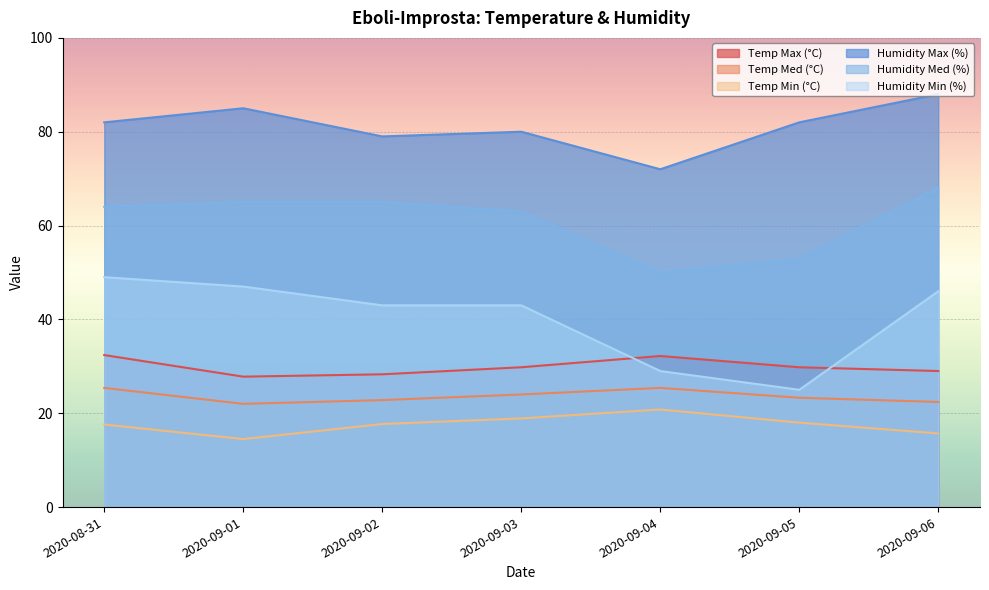

Reading left to right, what are all the values shown in this chart?

Temp Max (°C): 2020-08-31=32.4	2020-09-01=27.8	2020-09-02=28.3	2020-09-03=29.8	2020-09-04=32.2	2020-09-05=29.8	2020-09-06=29.0
Temp Med (°C): 2020-08-31=25.4	2020-09-01=22.0	2020-09-02=22.8	2020-09-03=24.0	2020-09-04=25.4	2020-09-05=23.3	2020-09-06=22.4
Temp Min (°C): 2020-08-31=17.6	2020-09-01=14.5	2020-09-02=17.7	2020-09-03=18.9	2020-09-04=20.8	2020-09-05=18.0	2020-09-06=15.7
Humidity Max (%): 2020-08-31=82.0	2020-09-01=85.0	2020-09-02=79.0	2020-09-03=80.0	2020-09-04=72.0	2020-09-05=82.0	2020-09-06=88.0
Humidity Med (%): 2020-08-31=64.0	2020-09-01=65.0	2020-09-02=65.0	2020-09-03=63.0	2020-09-04=50.0	2020-09-05=53.0	2020-09-06=68.0
Humidity Min (%): 2020-08-31=49.0	2020-09-01=47.0	2020-09-02=43.0	2020-09-03=43.0	2020-09-04=29.0	2020-09-05=25.0	2020-09-06=46.0